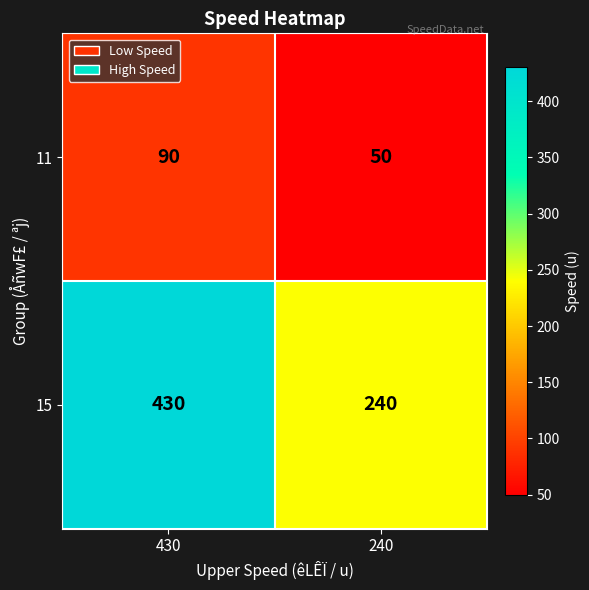

Which series has the largest total across all categories?

15